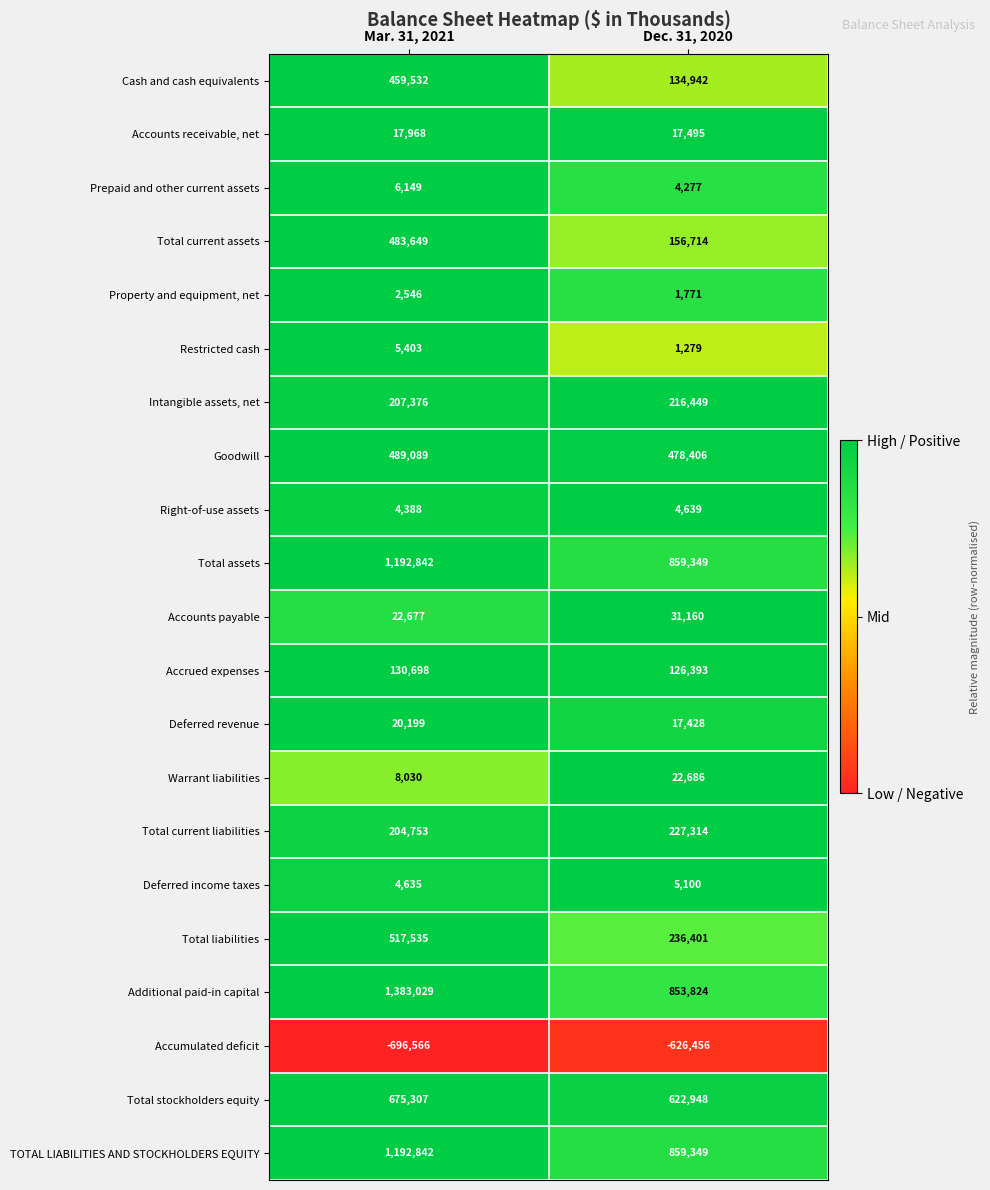

What is the average value of the TOTAL LIABILITIES AND STOCKHOLDERS EQUITY series?

1026096